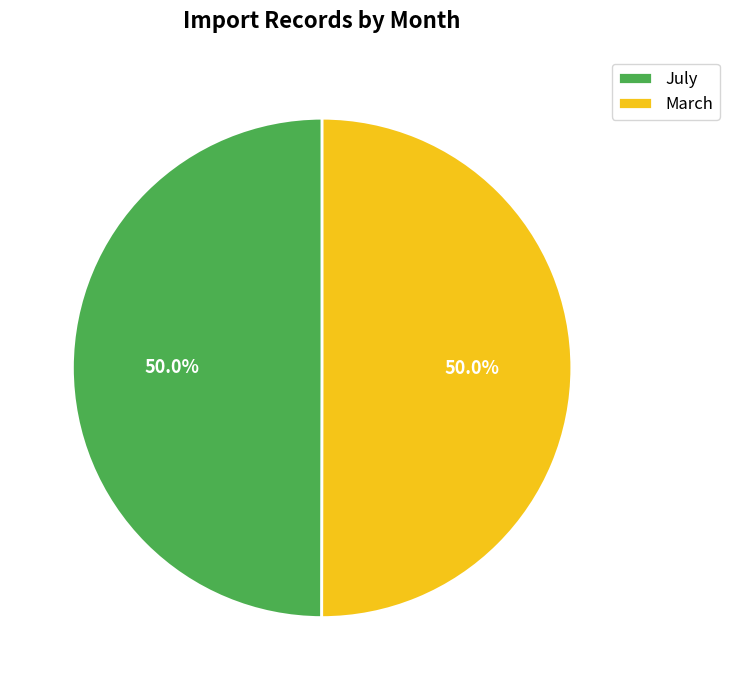

What is the total percentage of July and March?

100.0%